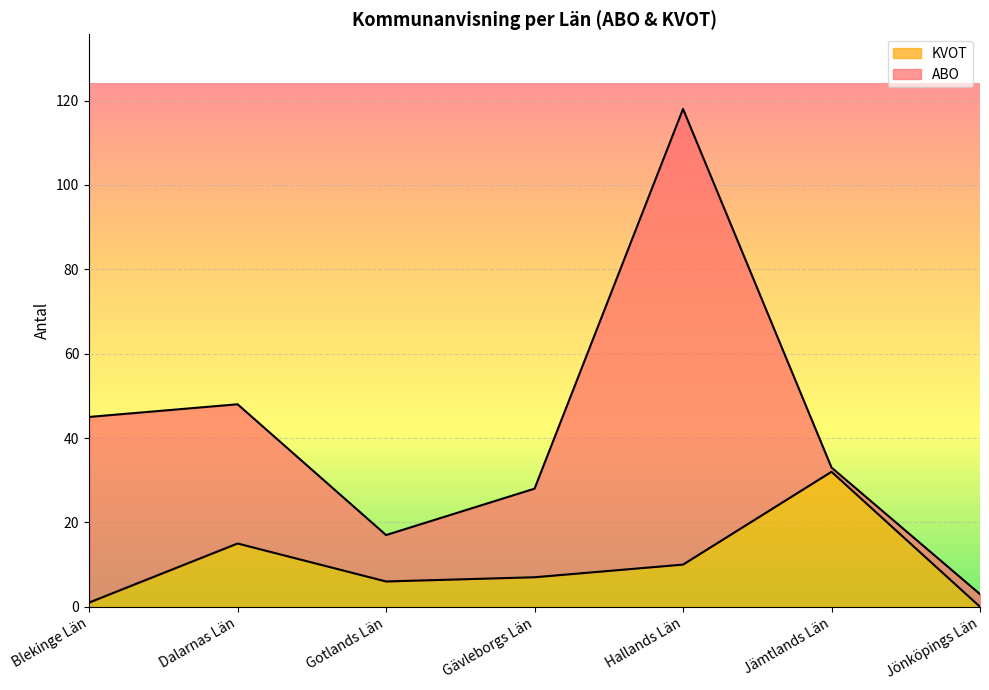

Which category has the highest value in the KVOT series?

Jämtlands Län